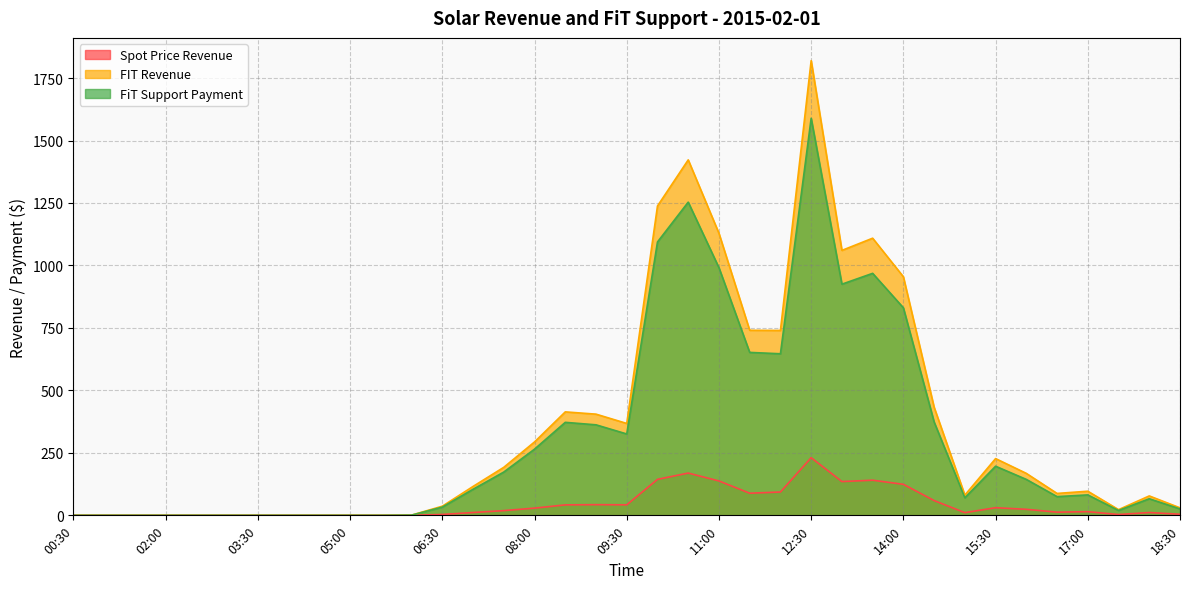

Does the chart display data point markers on the line(s)?

No